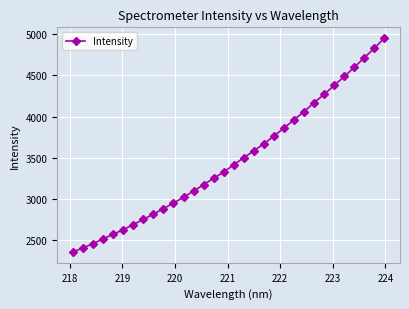

What is the minimum value shown in the chart?

2355.8